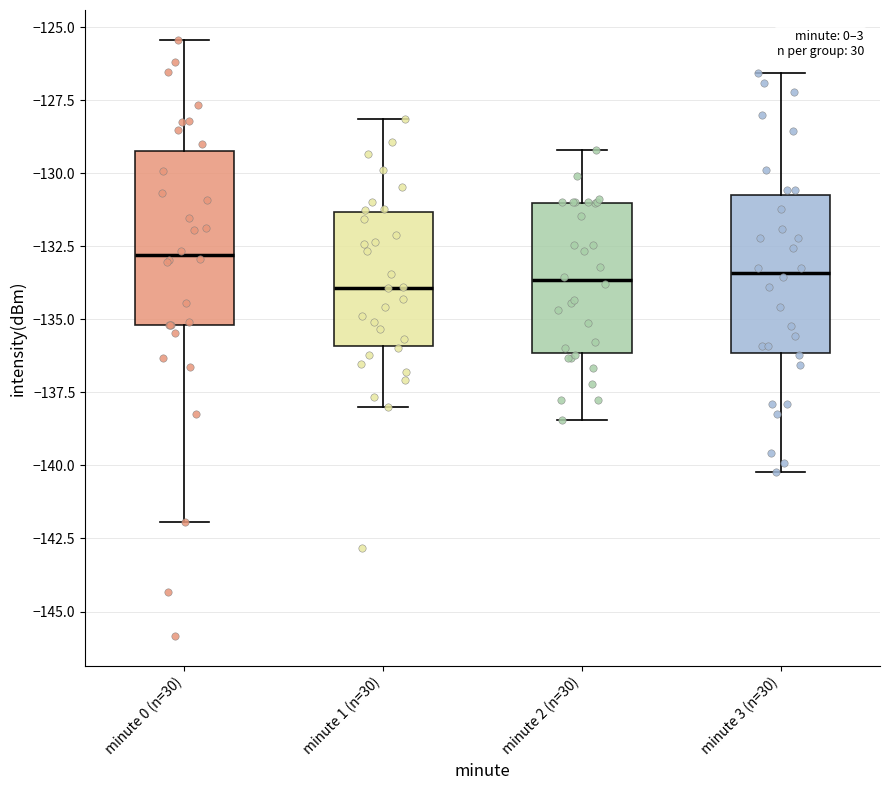

Reading left to right, transcribe this box plot: for each box, give where its median line is, the range the box spans, and where its two whiskers end, as read against the y-axis. The values are not printed on the chart, so give them approximately, as read against the axis.

minute 0 (n=30): median -133.0, box -135.0 to -129.0, whiskers -142.0 to -125.5
minute 1 (n=30): median -134.0, box -136.0 to -131.5, whiskers -138.0 to -128.0
minute 2 (n=30): median -133.5, box -136.0 to -131.0, whiskers -138.5 to -129.0
minute 3 (n=30): median -133.5, box -136.0 to -130.5, whiskers -140.0 to -126.5